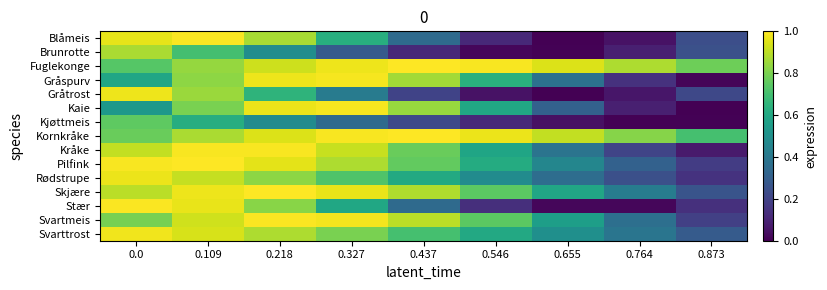

What is the total value across all series at 0.218?

12.8